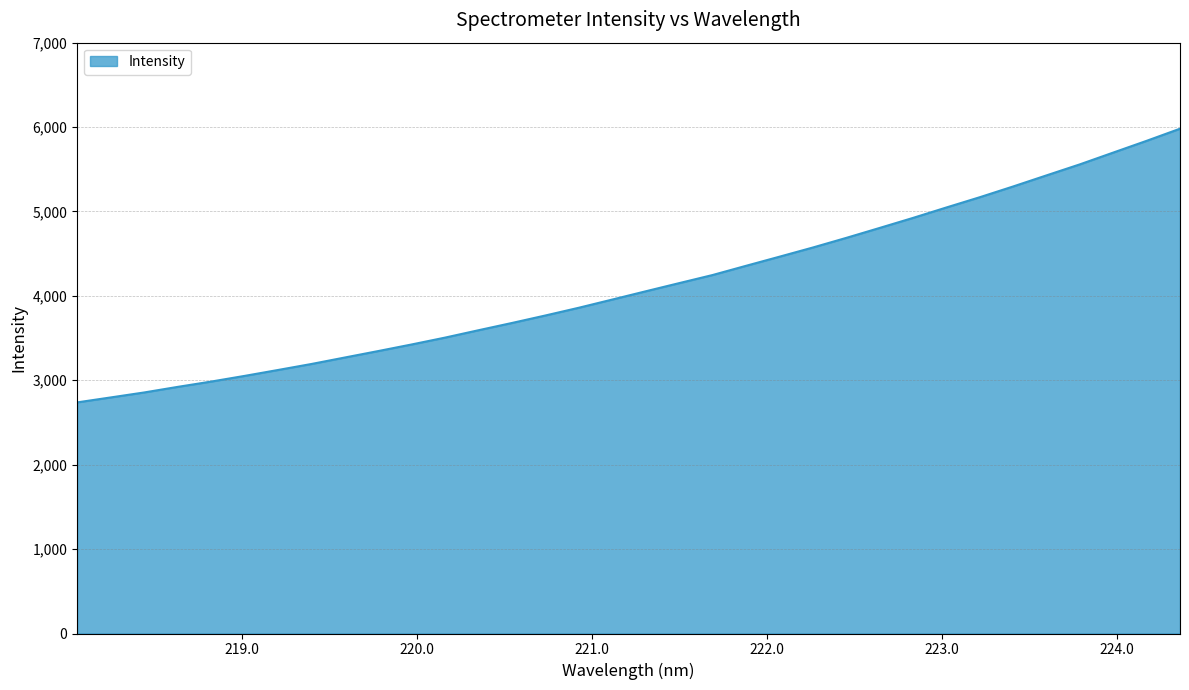

What is the greatest value displayed?

5980.6